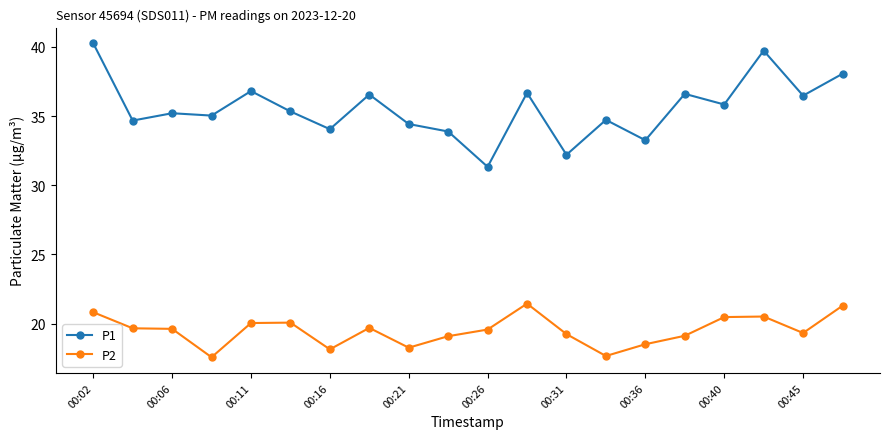

Rank the series by their maximum value, from highest to lowest.

P1, P2